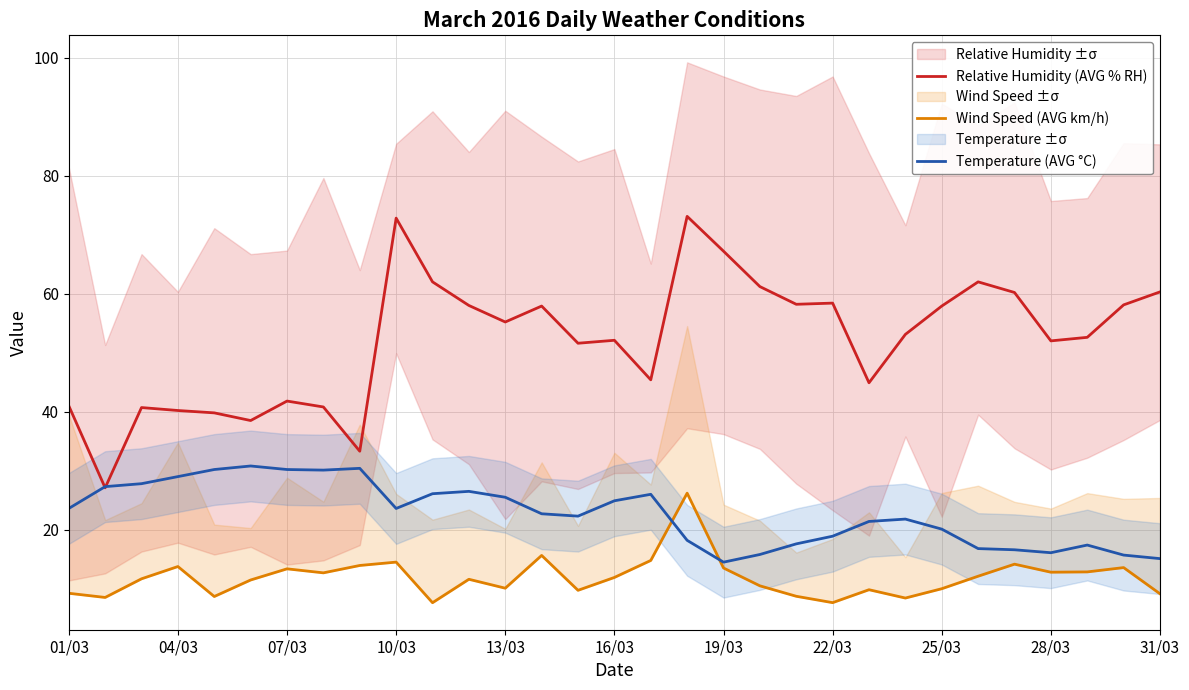

Is it true that Temperature (AVG °C) equals 4.3 at 26?

False